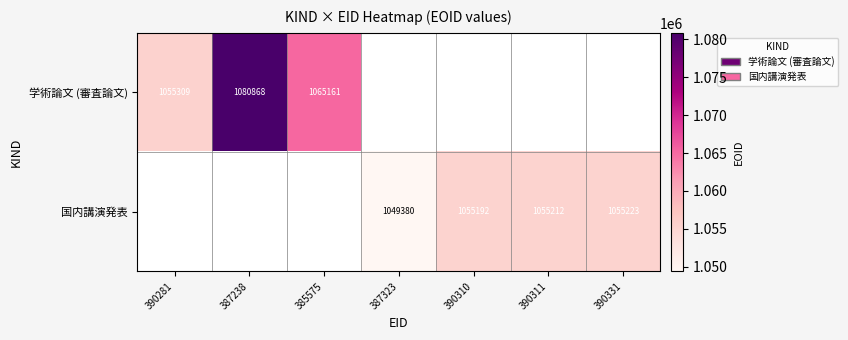

The value of 国内講演発表 at 390311 is 1055212. True or false?

True